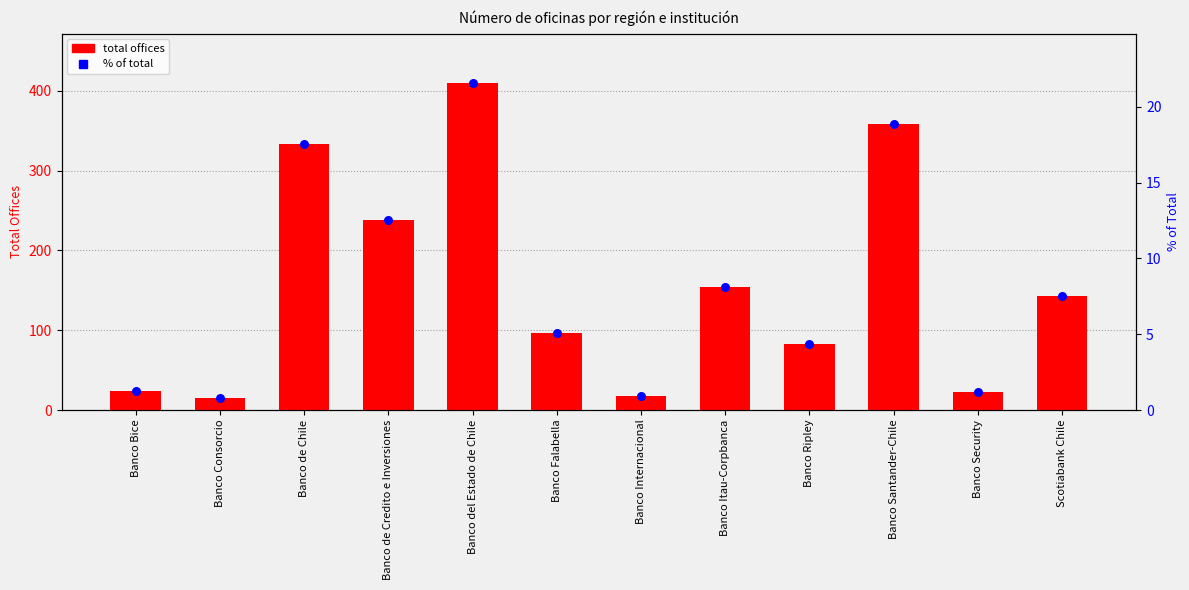

What are all the series names shown in the legend?

total offices, % of total